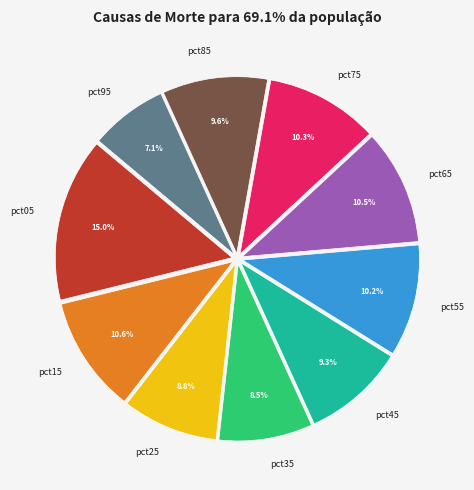

Between pct75 and pct45, which is larger?

pct75